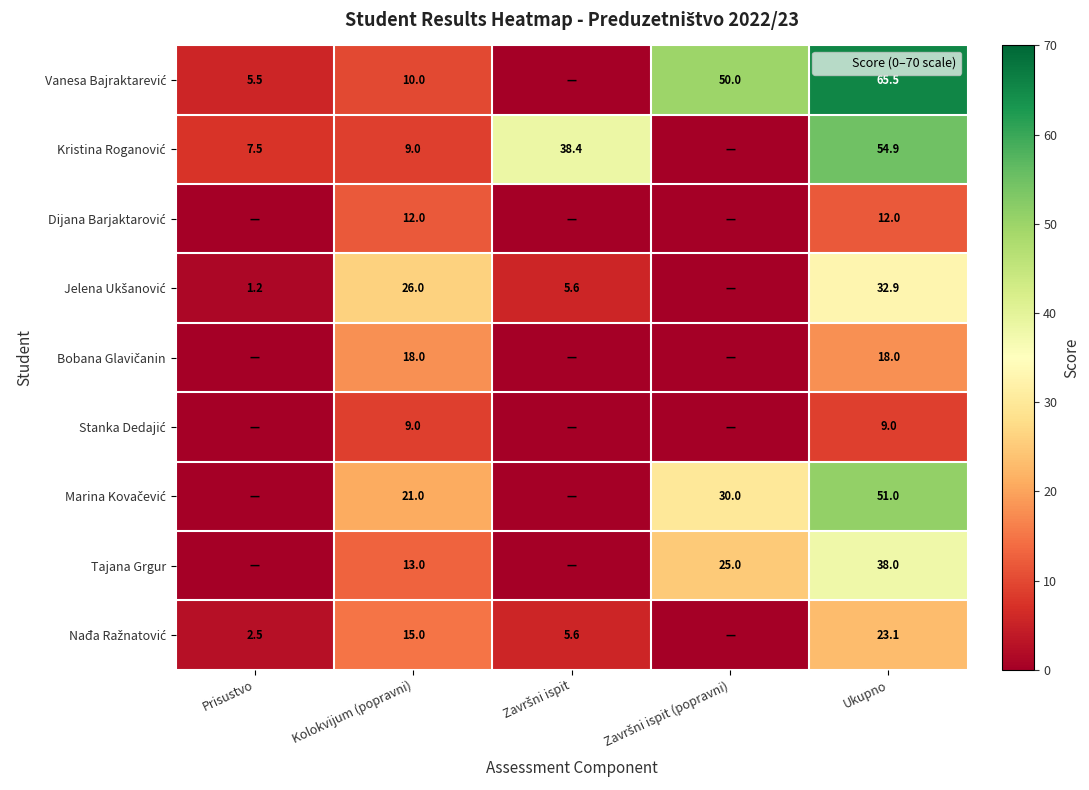

True or false: Stanka Dedajić has a value of 9.0 at Ukupno.

True